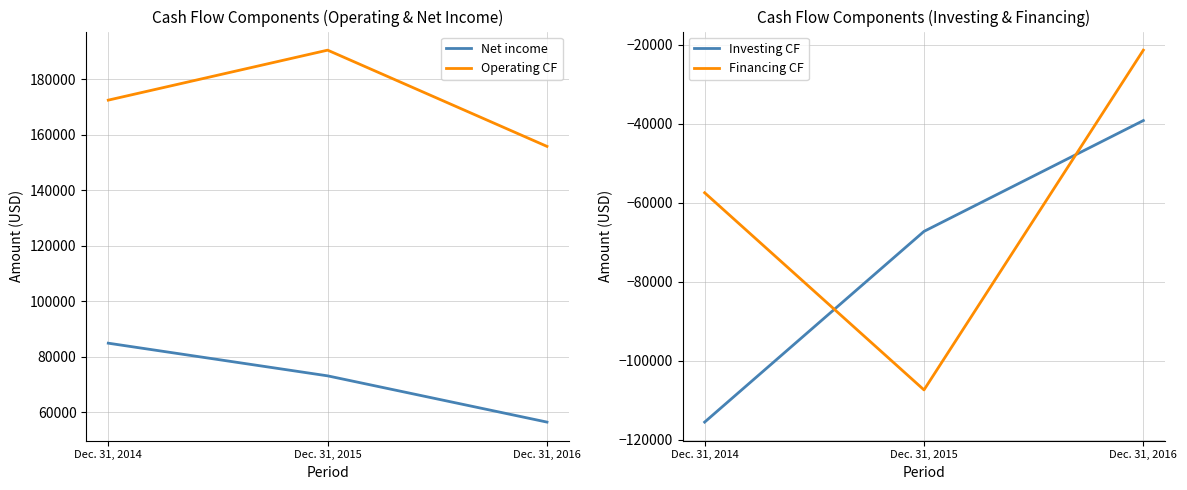

What is the maximum value shown in the chart?

190472